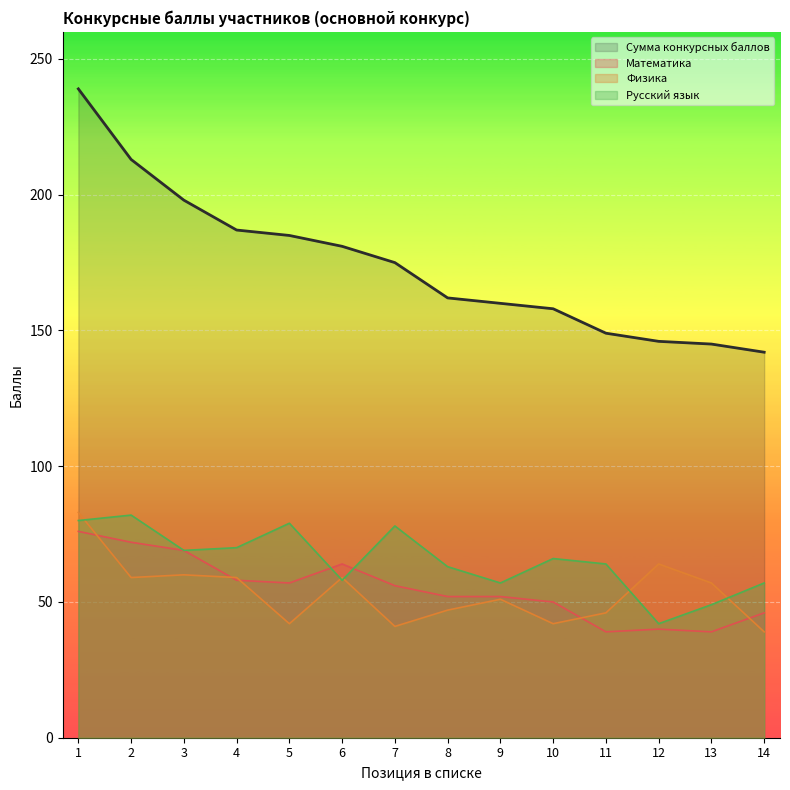

What are all the series names shown in the legend?

Сумма конкурсных баллов, Математика, Физика, Русский язык